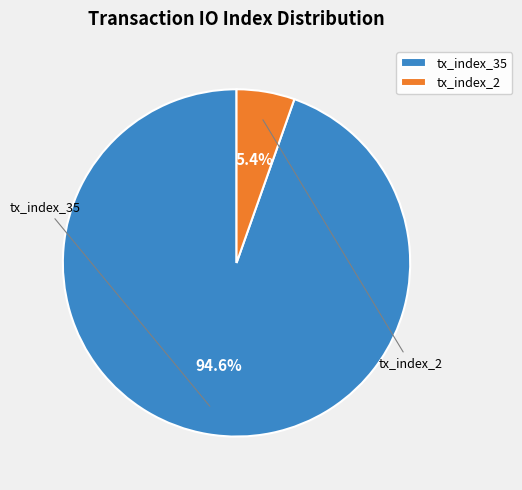

To the nearest percent, what portion does tx_index_35 represent?

95%